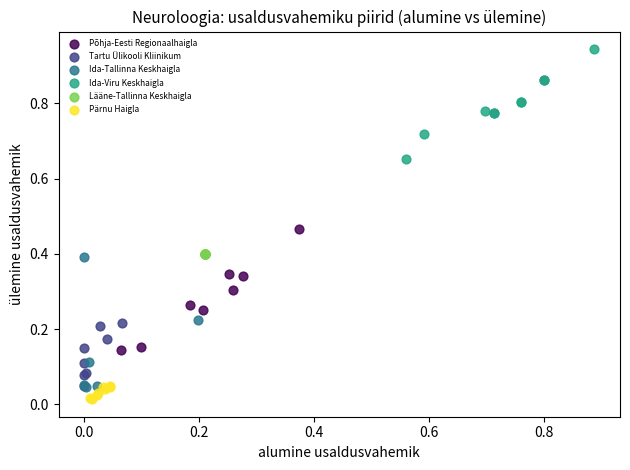

Which series contains the highest Y value?

Ida-Viru Keskhaigla